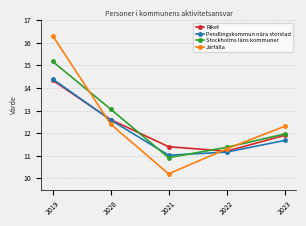

At which category is the sum across all series the highest?

2019